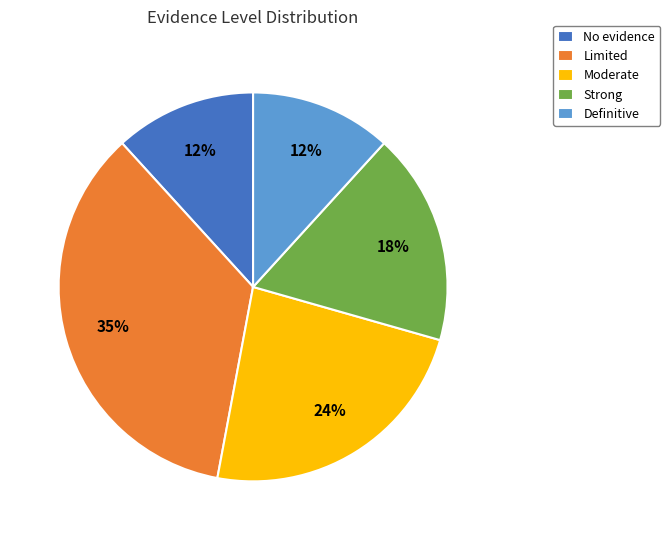

To the nearest percent, what portion does Limited represent?

35%